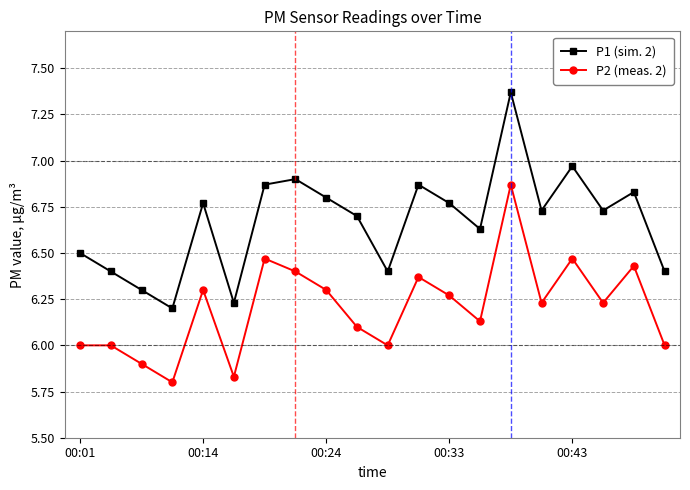

What is the difference between the maximum and minimum values in the P1 (sim. 2) series?

1.2